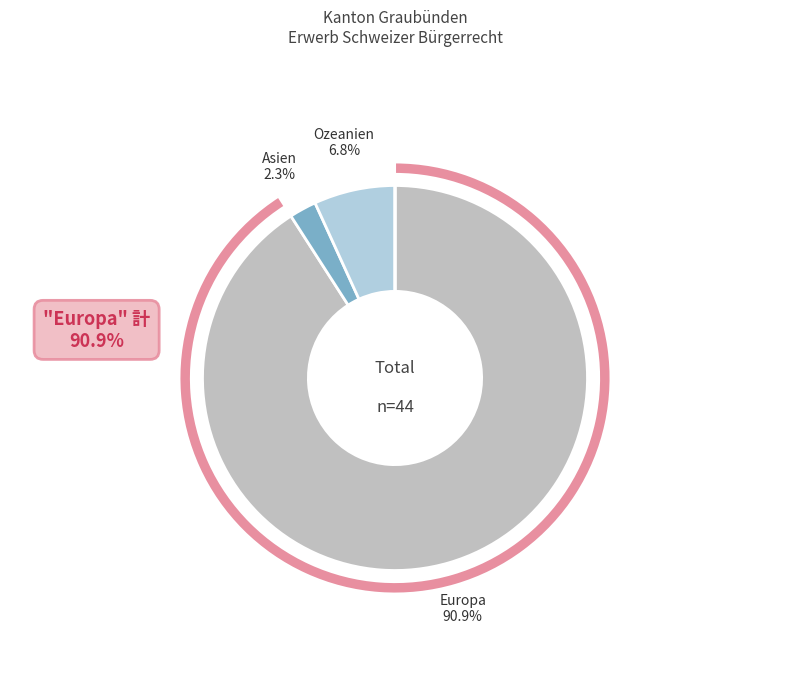

To the nearest percent, what is the combined percentage of Amerika and Europa?

91%